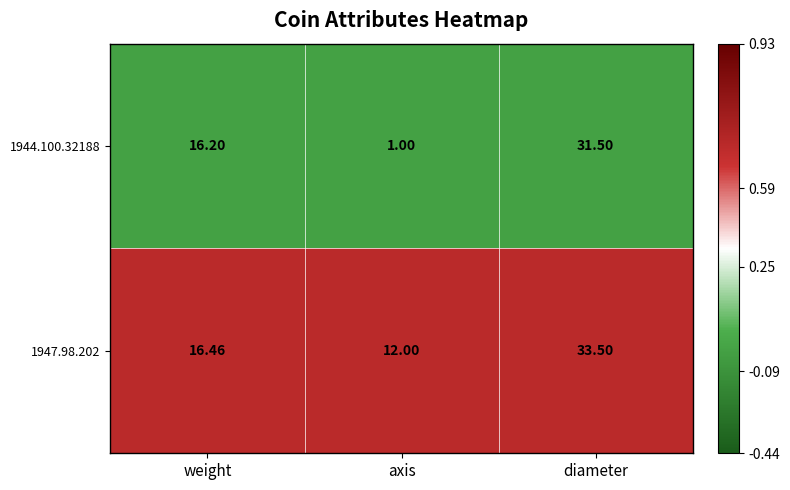

What is the spread (max minus min) of values at weight?

0.3